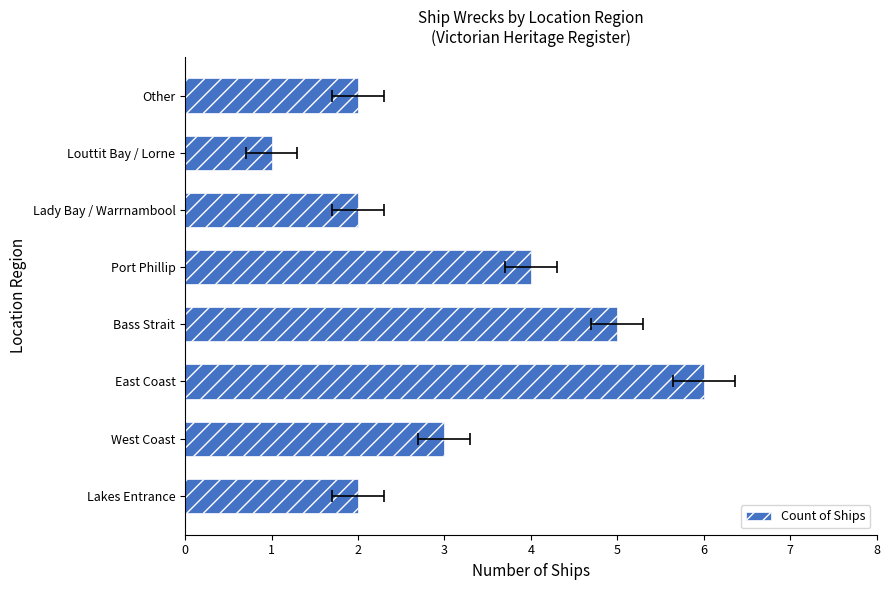

Reading left to right, extract all data points from this chart.

2	3	6	5	4	2	1	2